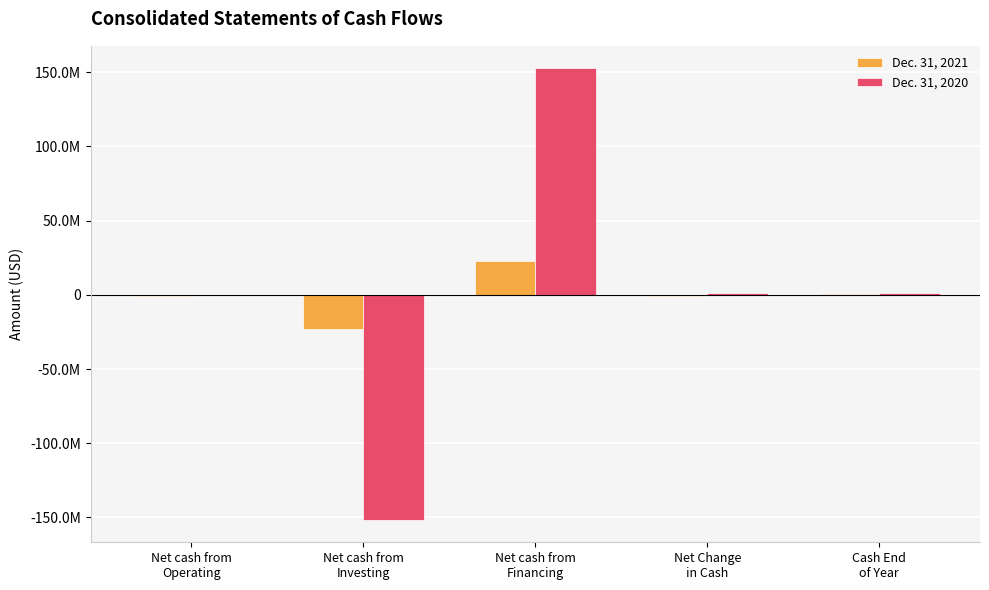

What is the label of the 1st bar from the right?

Cash End
of Year